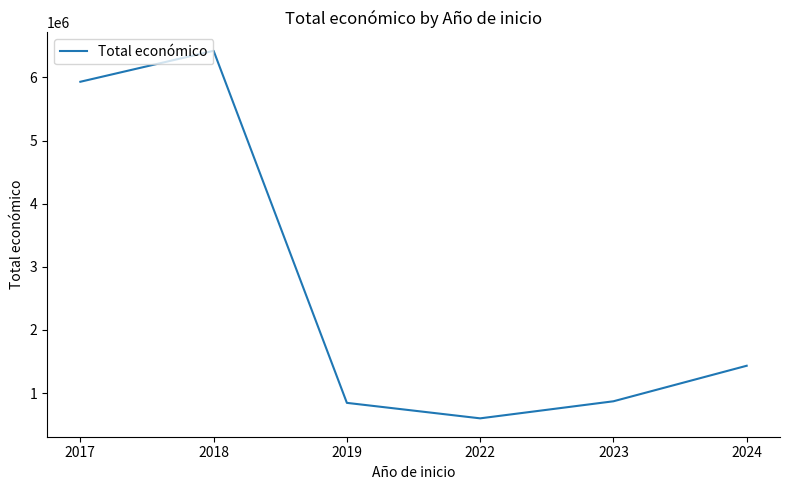

What is the sum of the values at 2017 and 2018?

12351226